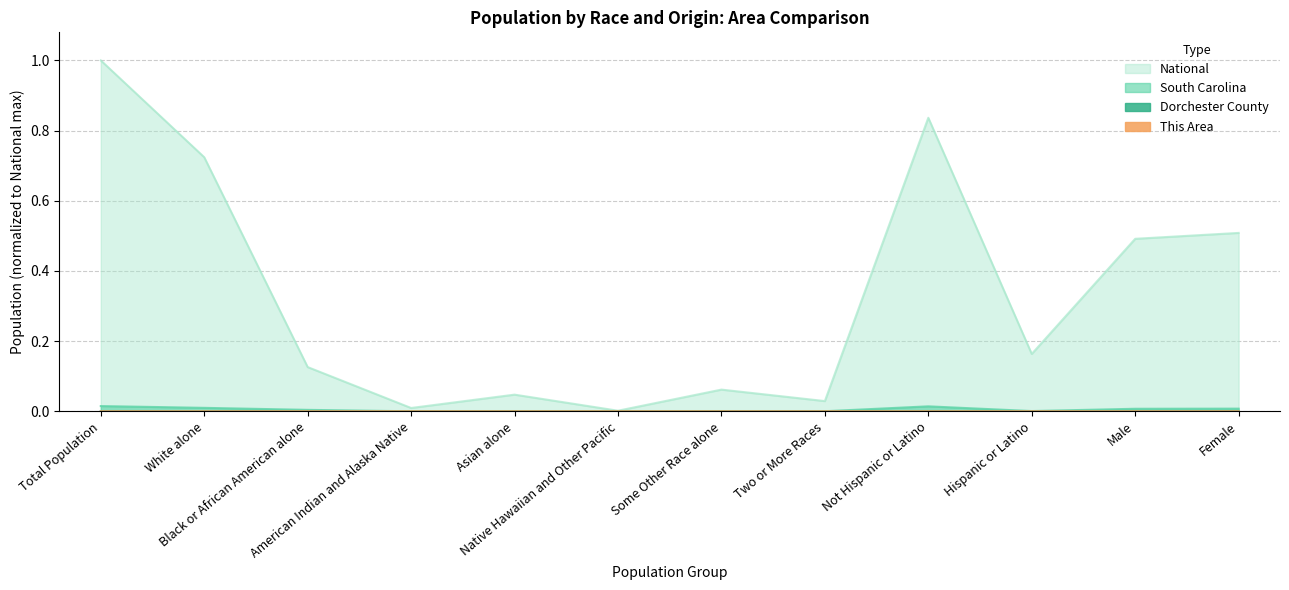

Reading left to right, what are all the values shown in this chart?

This Area: Total Population=0.0	White alone=0.0	Black or African American alone=0.0	American Indian and Alaska Native=0.0	Asian alone=0.0	Native Hawaiian and Other Pacific=0.0	Some Other Race alone=0.0	Two or More Races=0.0	Not Hispanic or Latino=0.0	Hispanic or Latino=0.0	Male=0.0	Female=0.0
Dorchester County: Total Population=0.0	White alone=0.0	Black or African American alone=0.0	American Indian and Alaska Native=0.0	Asian alone=0.0	Native Hawaiian and Other Pacific=0.0	Some Other Race alone=0.0	Two or More Races=0.0	Not Hispanic or Latino=0.0	Hispanic or Latino=0.0	Male=0.0	Female=0.0
South Carolina: Total Population=0.0	White alone=0.0	Black or African American alone=0.0	American Indian and Alaska Native=0.0	Asian alone=0.0	Native Hawaiian and Other Pacific=0.0	Some Other Race alone=0.0	Two or More Races=0.0	Not Hispanic or Latino=0.0	Hispanic or Latino=0.0	Male=0.0	Female=0.0
National: Total Population=1.0	White alone=0.7	Black or African American alone=0.1	American Indian and Alaska Native=0.0	Asian alone=0.0	Native Hawaiian and Other Pacific=0.0	Some Other Race alone=0.1	Two or More Races=0.0	Not Hispanic or Latino=0.8	Hispanic or Latino=0.2	Male=0.5	Female=0.5